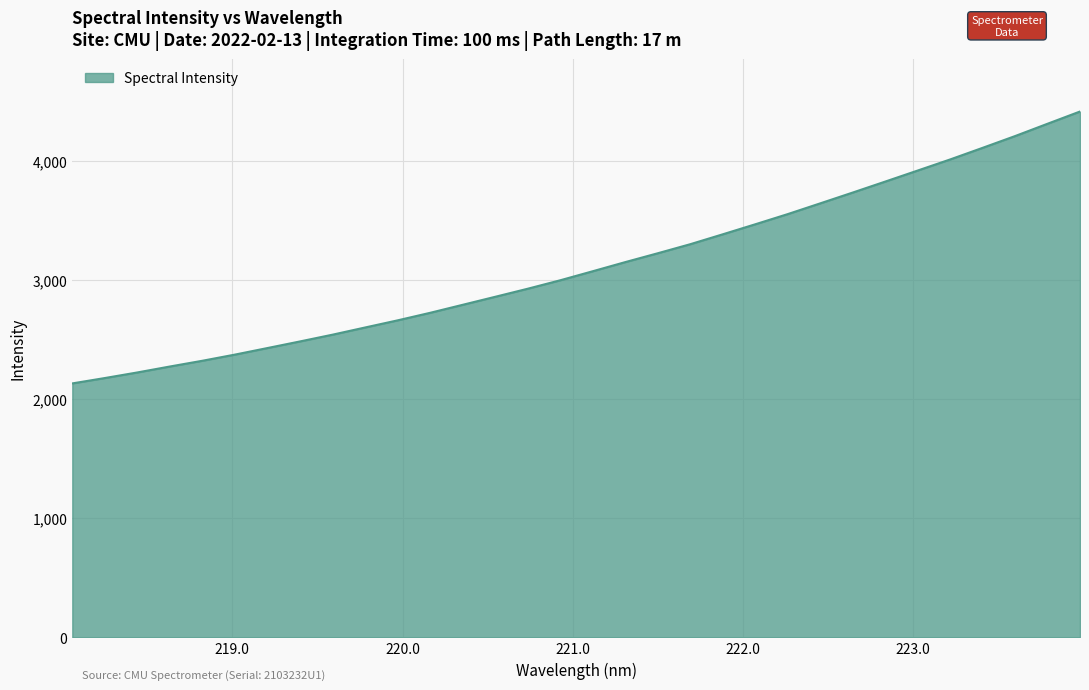

What is the greatest value displayed?

4412.8